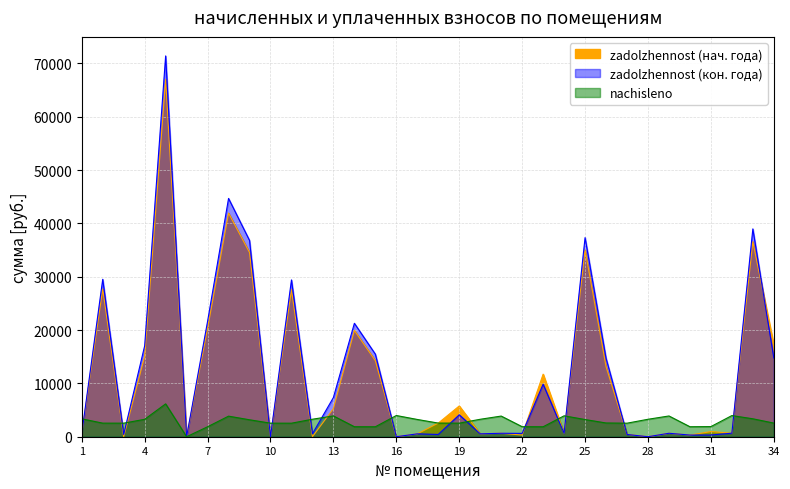

Read the nachisleno value at 1.

3352.6